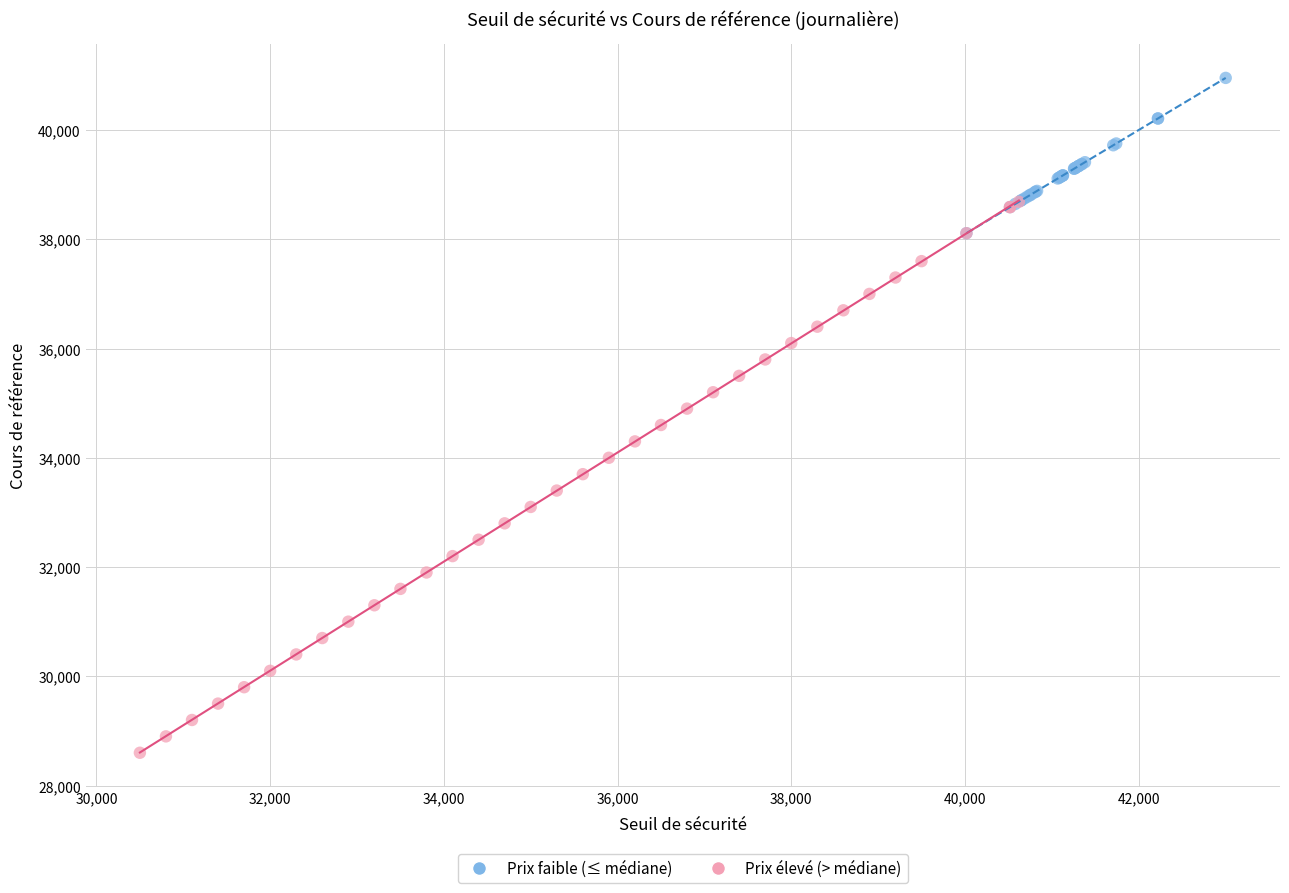

Which series reaches the maximum Y coordinate?

Prix faible (≤ médiane)